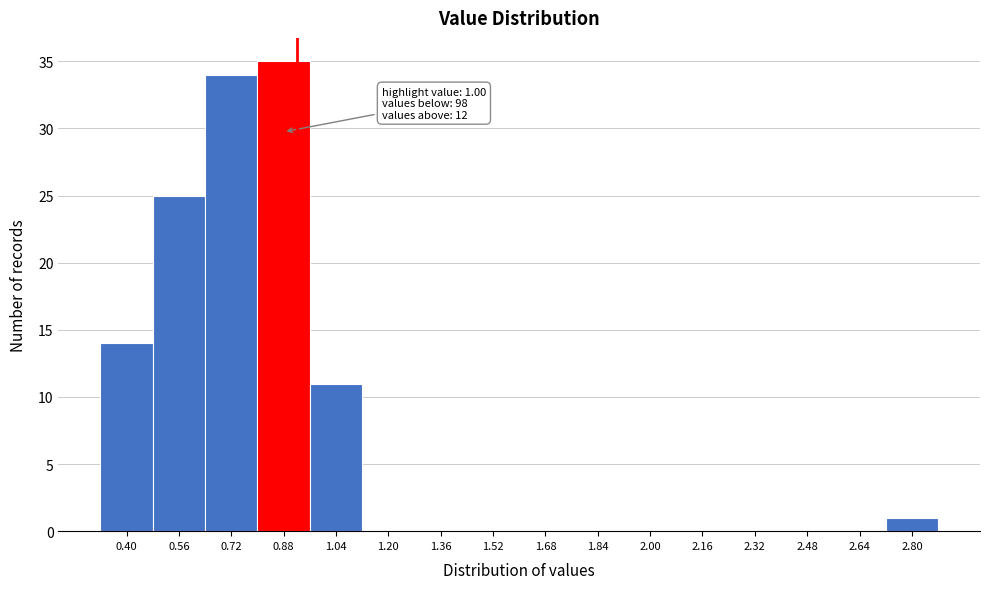

Reading left to right, transcribe all the data shown in this chart.

0.40=14	0.56=25	0.72=34	0.88=35	1.04=11	1.20=0	1.36=0	1.52=0	1.68=0	1.84=0	2.00=0	2.16=0	2.32=0	2.48=0	2.64=0	2.80=1